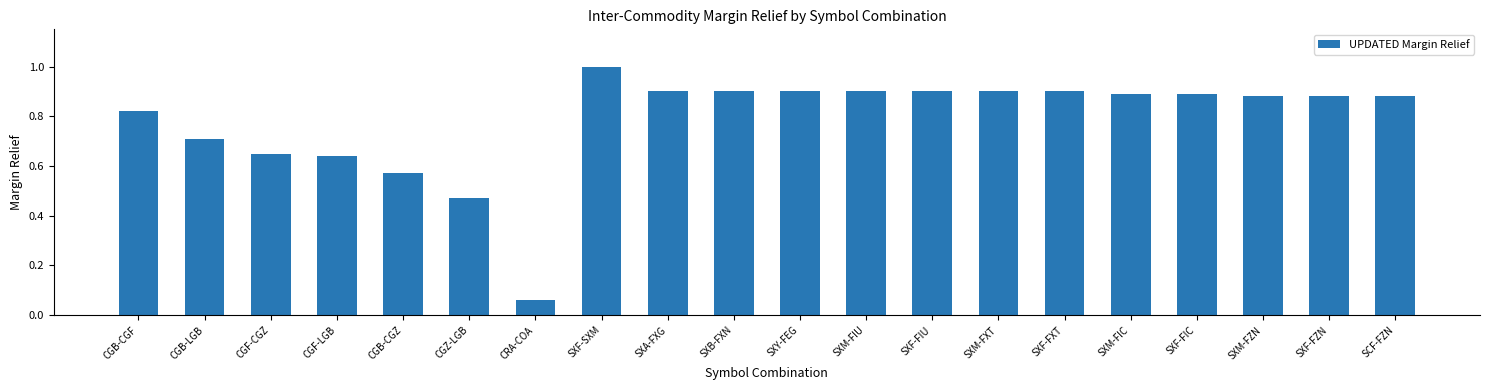

The value at SXF-FIC is 0.9. True or false?

True